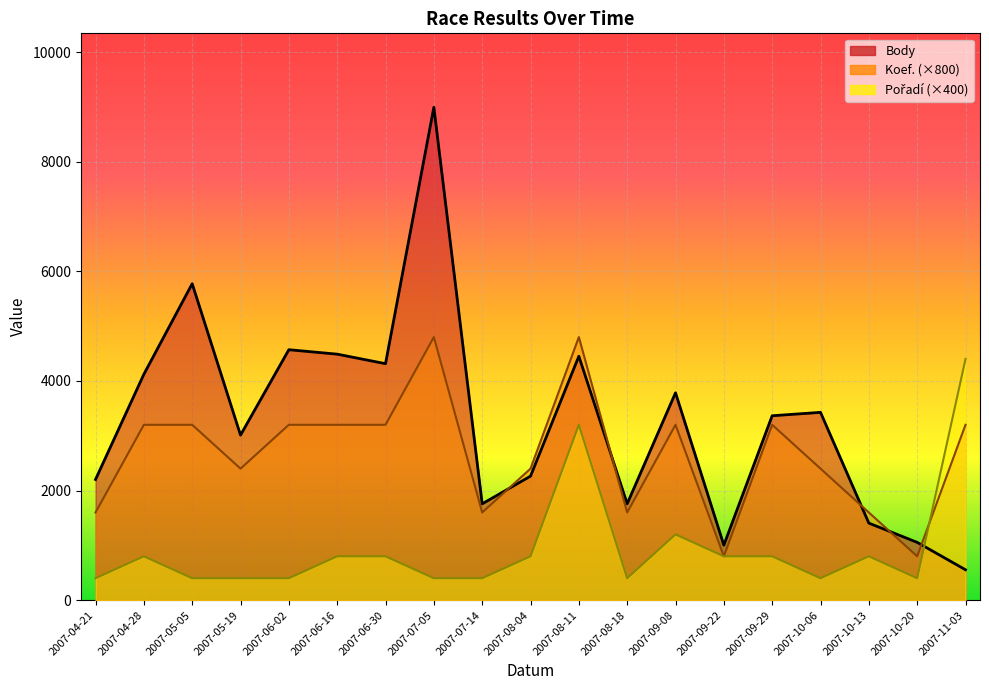

Reading left to right, extract all data points from this chart.

Body: 2007-04-21=2202	2007-04-28=4122	2007-05-05=5774	2007-05-19=3012	2007-06-02=4570	2007-06-16=4489	2007-06-30=4315	2007-07-05=8994	2007-07-14=1758	2007-08-04=2263	2007-08-11=4452	2007-08-18=1758	2007-09-08=3784	2007-09-22=1004	2007-09-29=3365	2007-10-06=3427	2007-10-13=1406	2007-10-20=1055	2007-11-03=555
Koef. (×800): 2007-04-21=1600	2007-04-28=3200	2007-05-05=3200	2007-05-19=2400	2007-06-02=3200	2007-06-16=3200	2007-06-30=3200	2007-07-05=4800	2007-07-14=1600	2007-08-04=2400	2007-08-11=4800	2007-08-18=1600	2007-09-08=3200	2007-09-22=800	2007-09-29=3200	2007-10-06=2400	2007-10-13=1600	2007-10-20=800	2007-11-03=3200
Pořadí (×400): 2007-04-21=400	2007-04-28=800	2007-05-05=400	2007-05-19=400	2007-06-02=400	2007-06-16=800	2007-06-30=800	2007-07-05=400	2007-07-14=400	2007-08-04=800	2007-08-11=3200	2007-08-18=400	2007-09-08=1200	2007-09-22=800	2007-09-29=800	2007-10-06=400	2007-10-13=800	2007-10-20=400	2007-11-03=4400